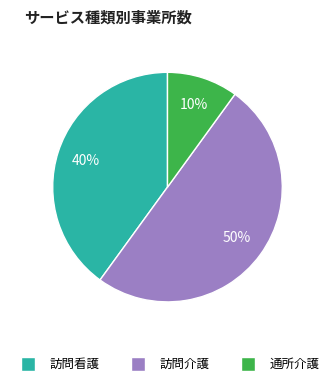

Rank the categories by value from lowest to highest.

通所介護, 訪問看護, 訪問介護